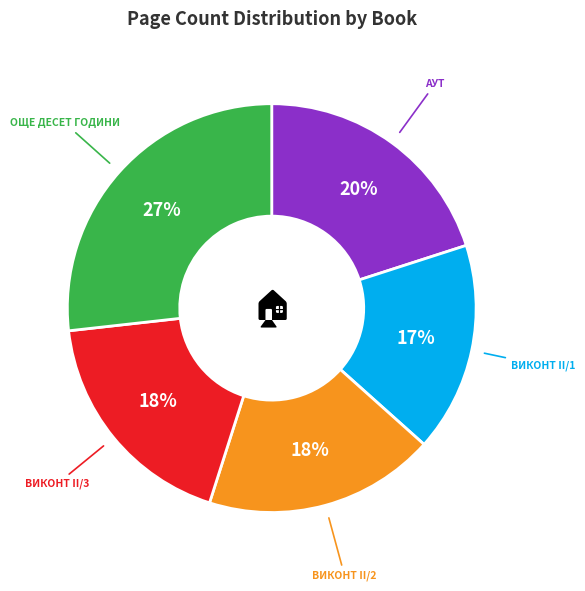

How many slices are in this pie chart?

5